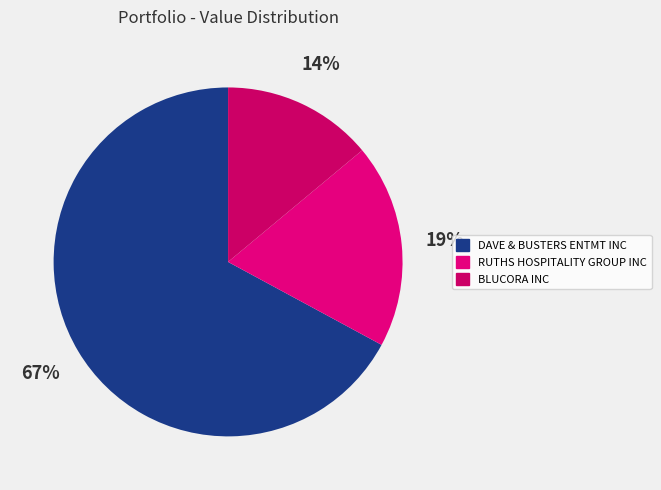

Is it true that DAVE & BUSTERS ENTMT INC is 67% of the pie?

True